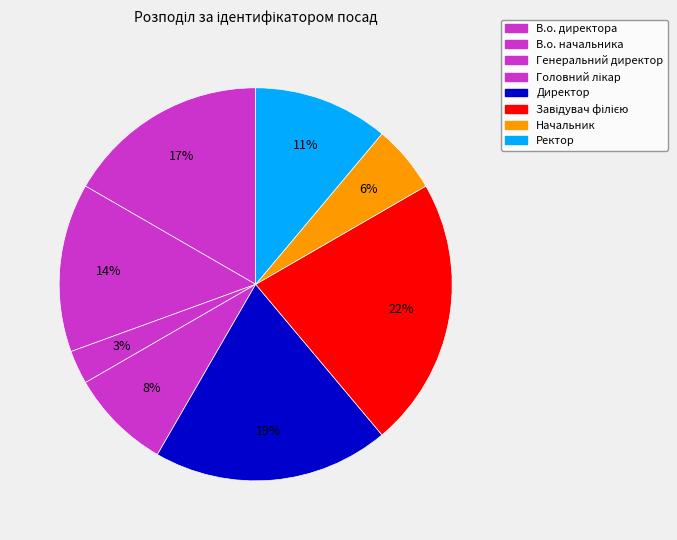

The В.о. директора slice represents 11% of the pie. True or false?

False